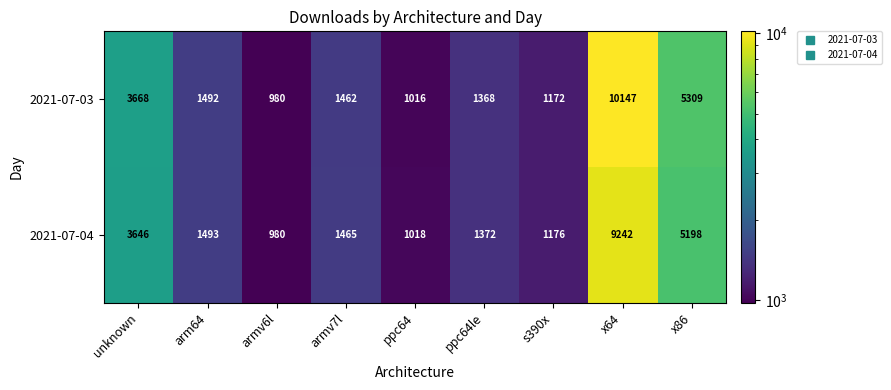

The 2021-07-03 series shows 1016 at ppc64. True or false?

True